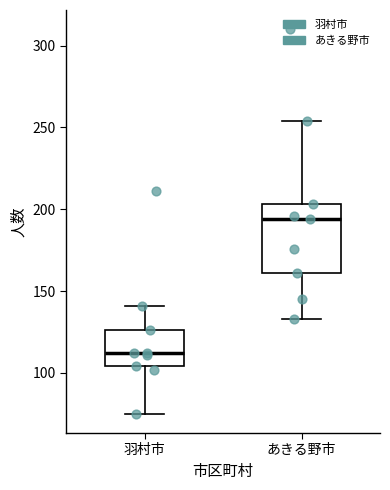

Which box has the lowest median line?

羽村市